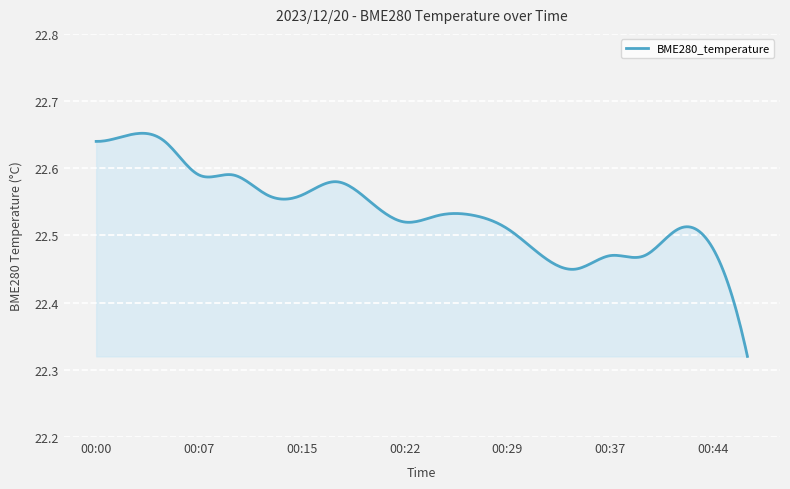

What is the difference between the maximum and minimum values?

0.3